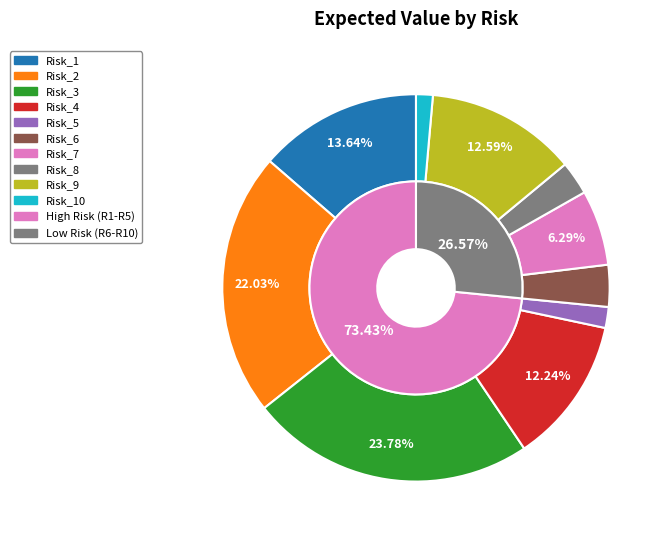

To the nearest percent, what portion does Risk_1 represent?

14%